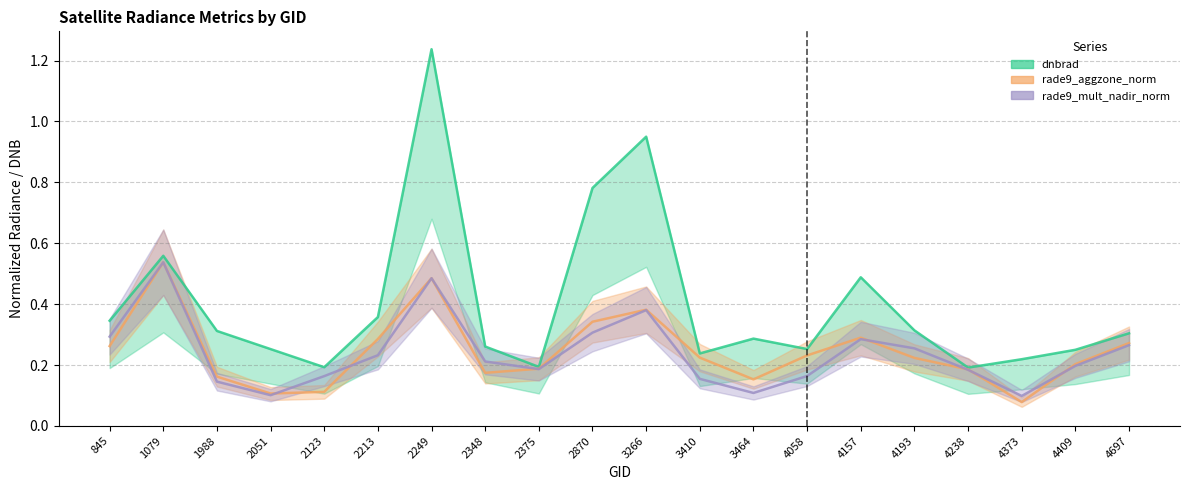

Count the rade9_aggzone_norm values in the range 0 to 1.

20